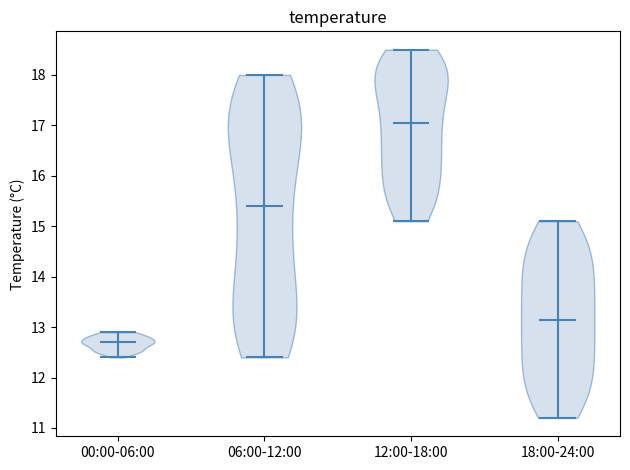

Which violin has the lowest median line?

00:00-06:00